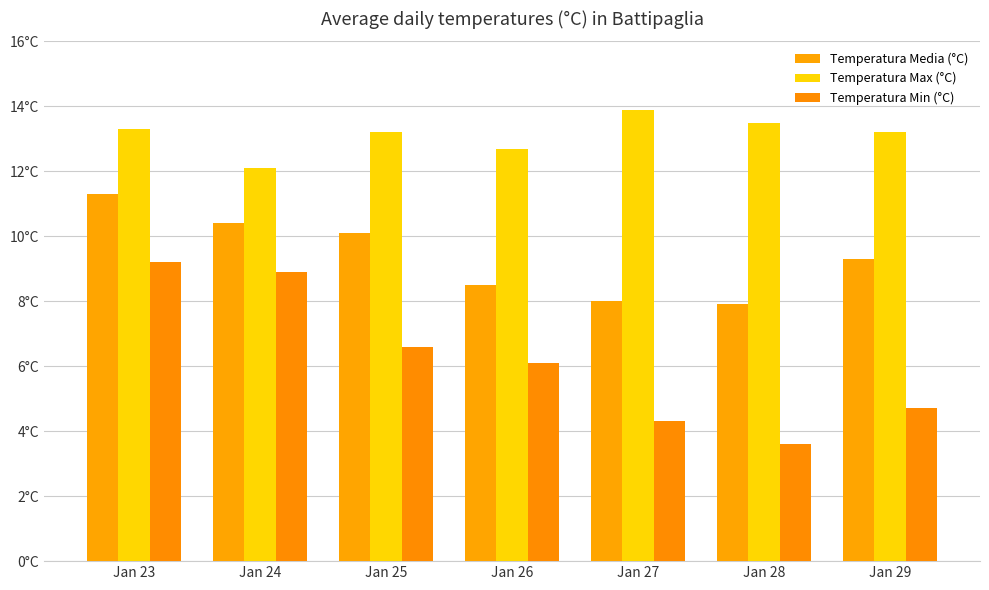

Reading right to left, transcribe all the data shown in this chart.

Temperatura Media (°C): 9.3	7.9	8.0	8.5	10.1	10.4	11.3
Temperatura Max (°C): 13.2	13.5	13.9	12.7	13.2	12.1	13.3
Temperatura Min (°C): 4.7	3.6	4.3	6.1	6.6	8.9	9.2